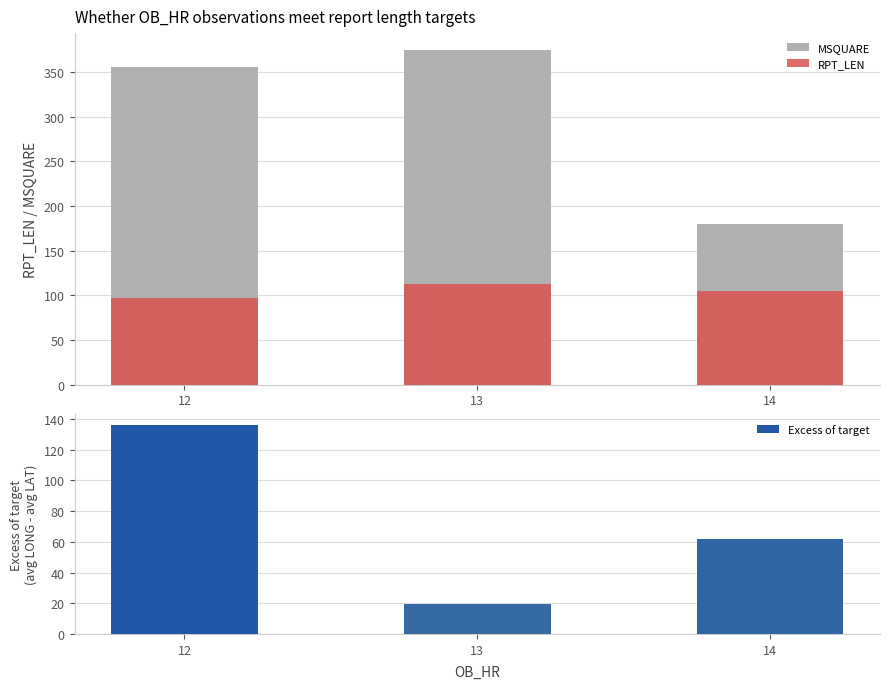

Which series changed the most between 12 and 13?

MSQUARE